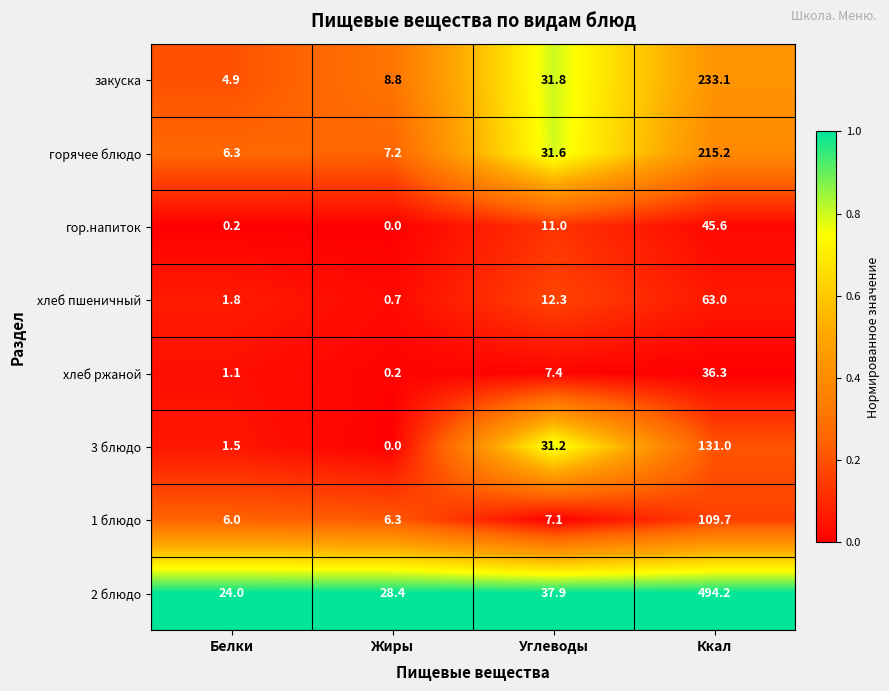

What is the greatest value displayed?

494.2